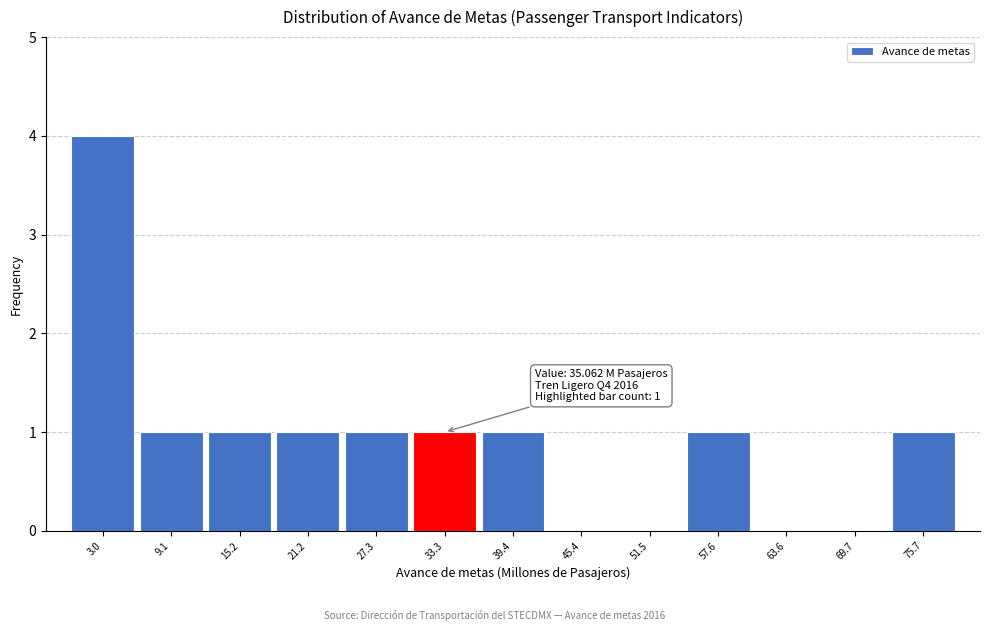

Which range on the x-axis has the tallest bar?

0 to 6